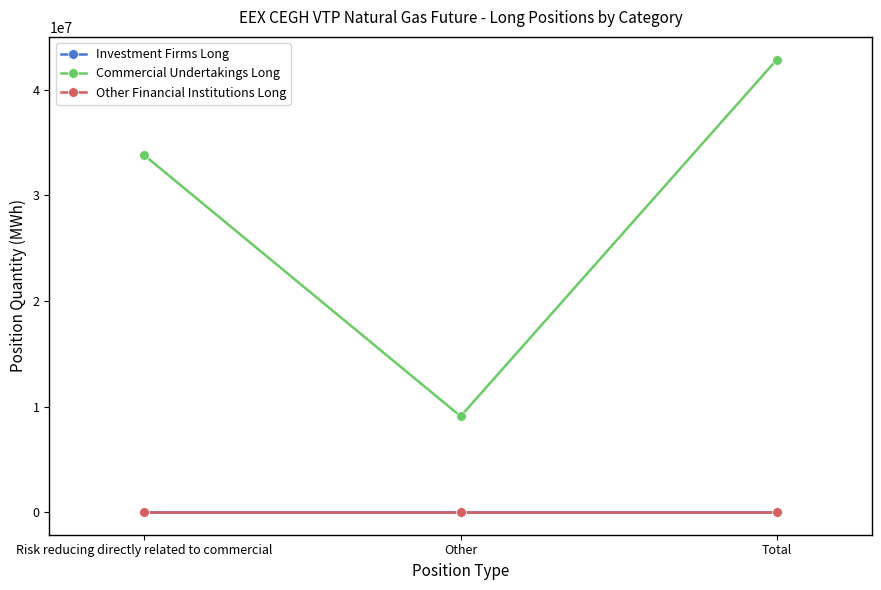

Is this an area chart (filled region under the line)?

No